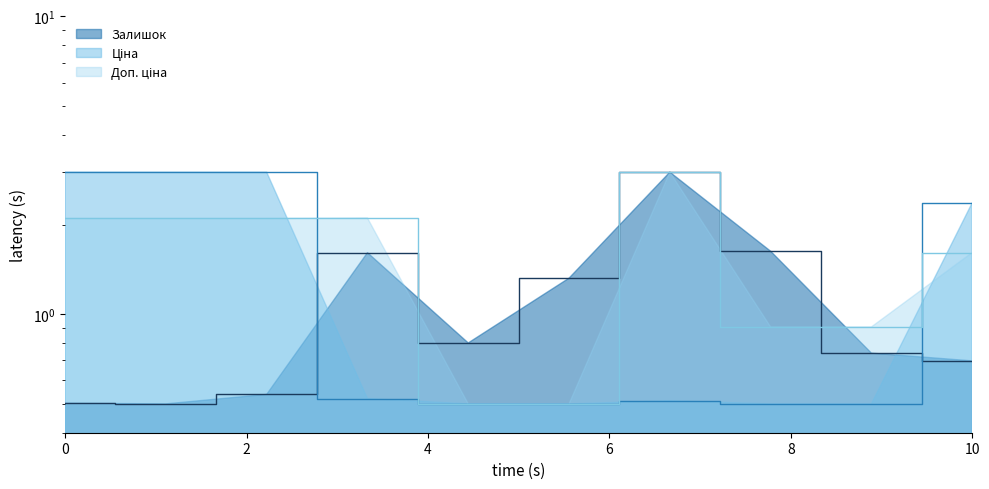

How many lines are shown in the chart?

3